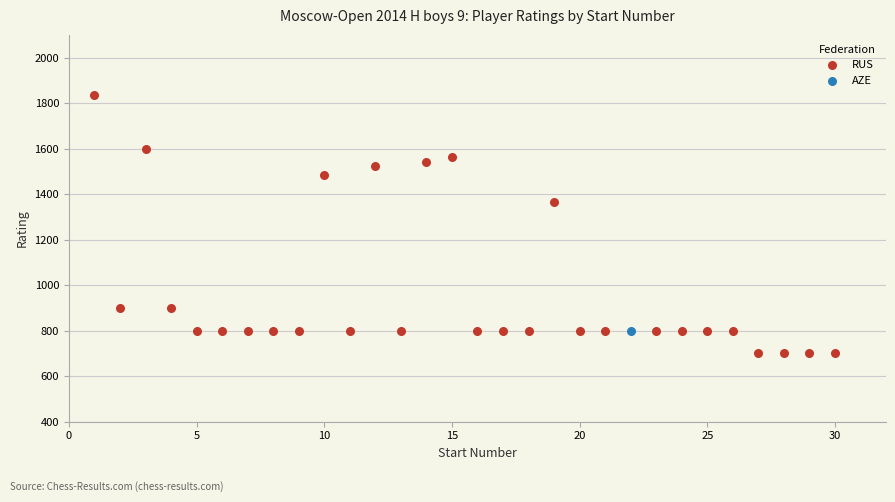

What are all the series names shown in the legend?

RUS, AZE